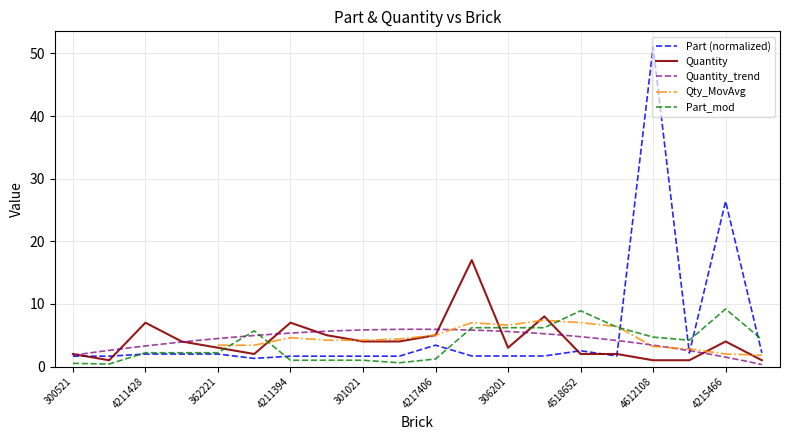

What is the difference between the second highest and minimum values in the Quantity series?

7.0